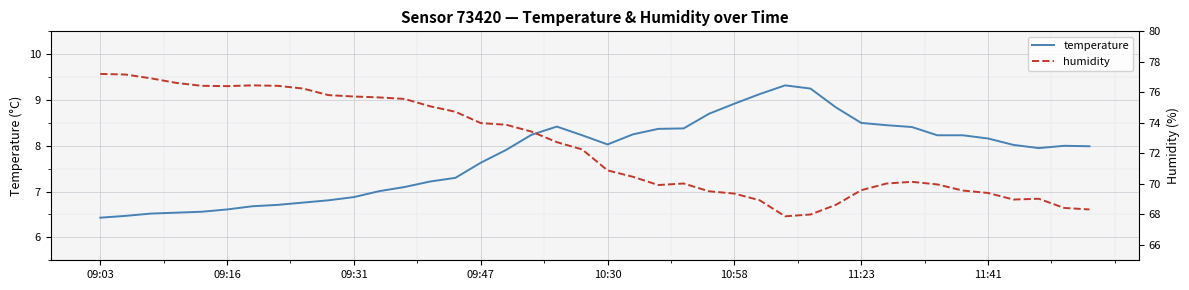

The value of temperature at 09:03 is 10.1. True or false?

False